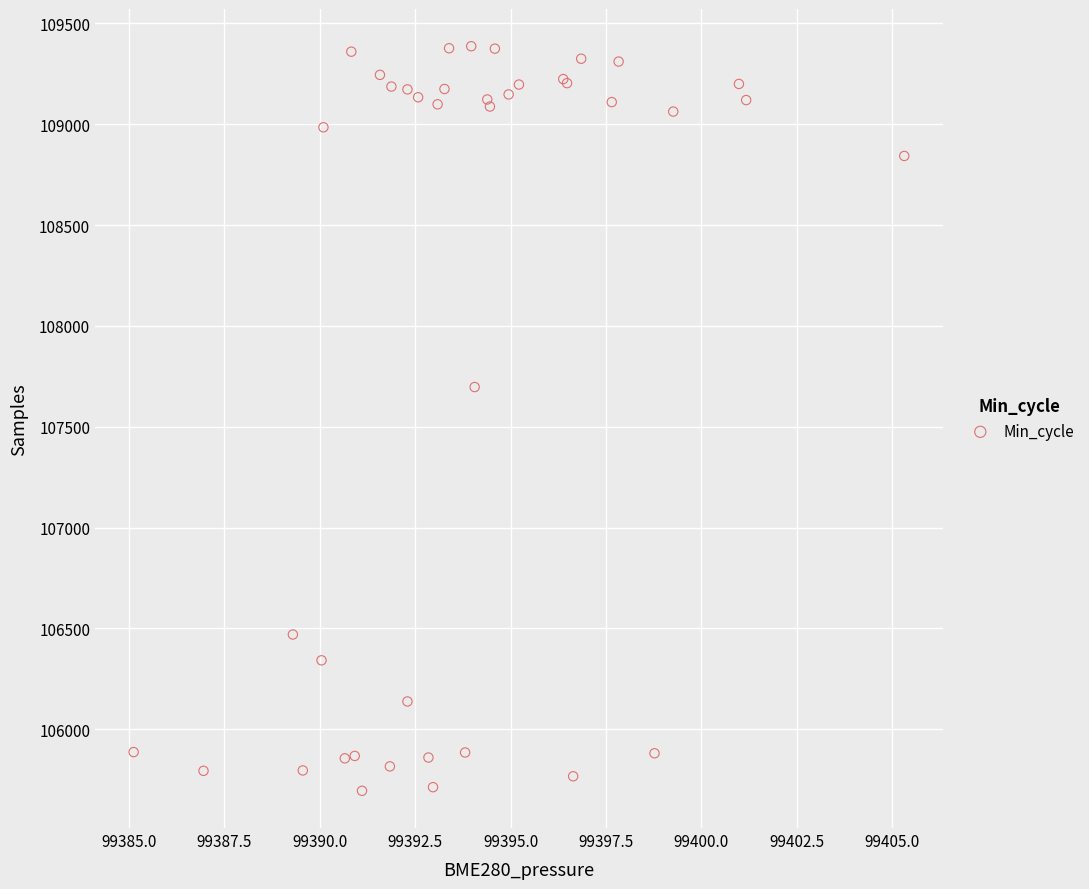

What Y value in the scatter plot is closest to 107541?

107697